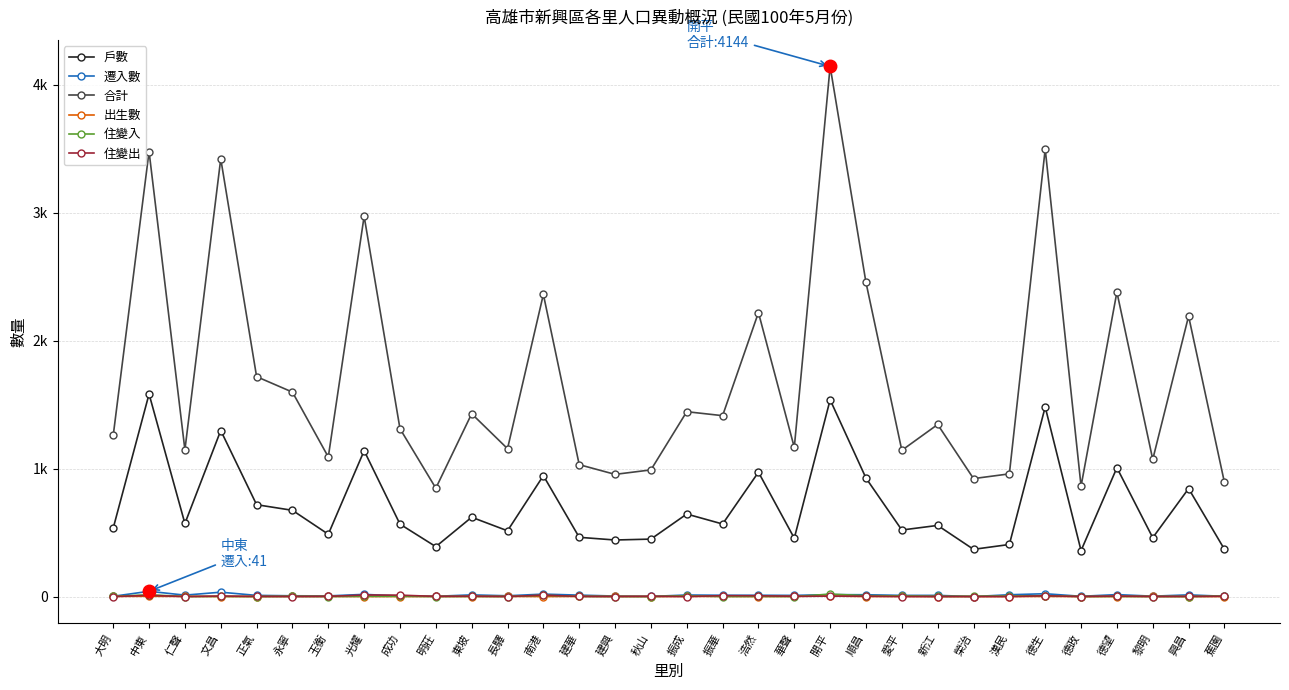

Which series has the widest spread of values?

合計